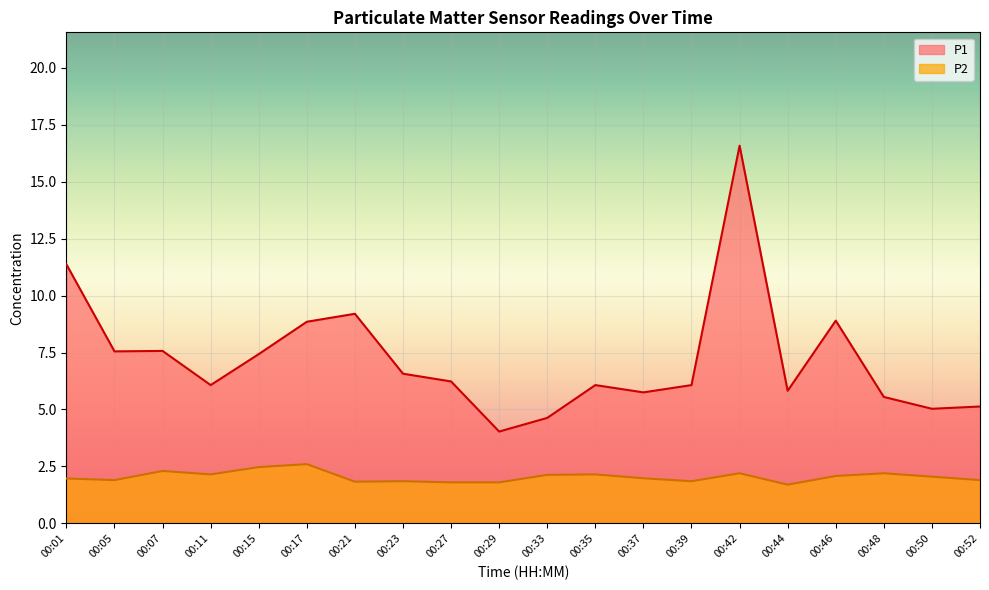

True or false: P1 has a value of 6.1 at 00:11.

True